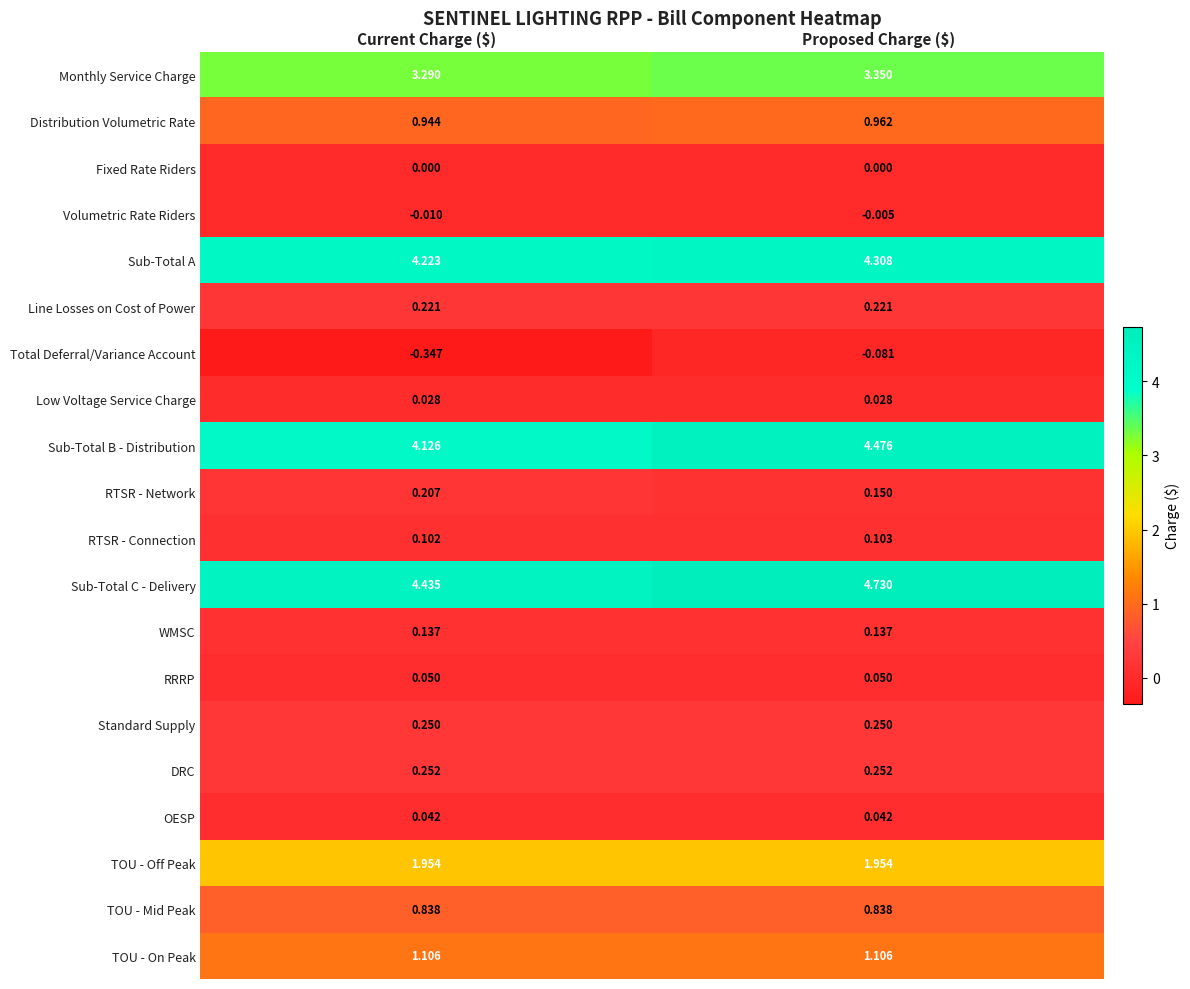

Which category has the lowest value across all series?

Current Charge ($)